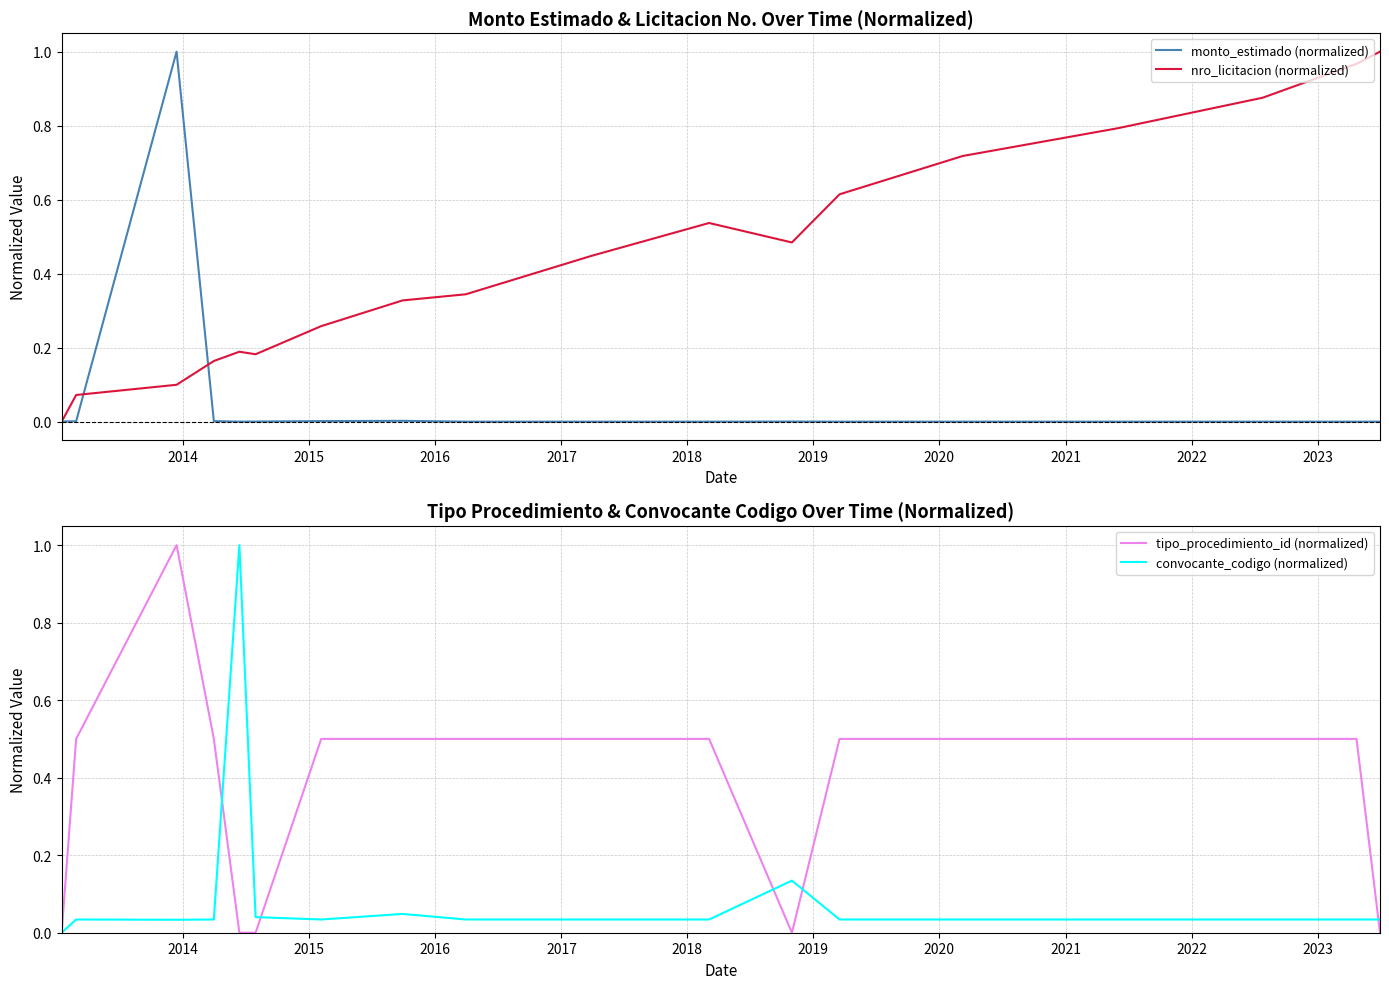

What is the maximum value for convocante_codigo (normalized)?

1.0